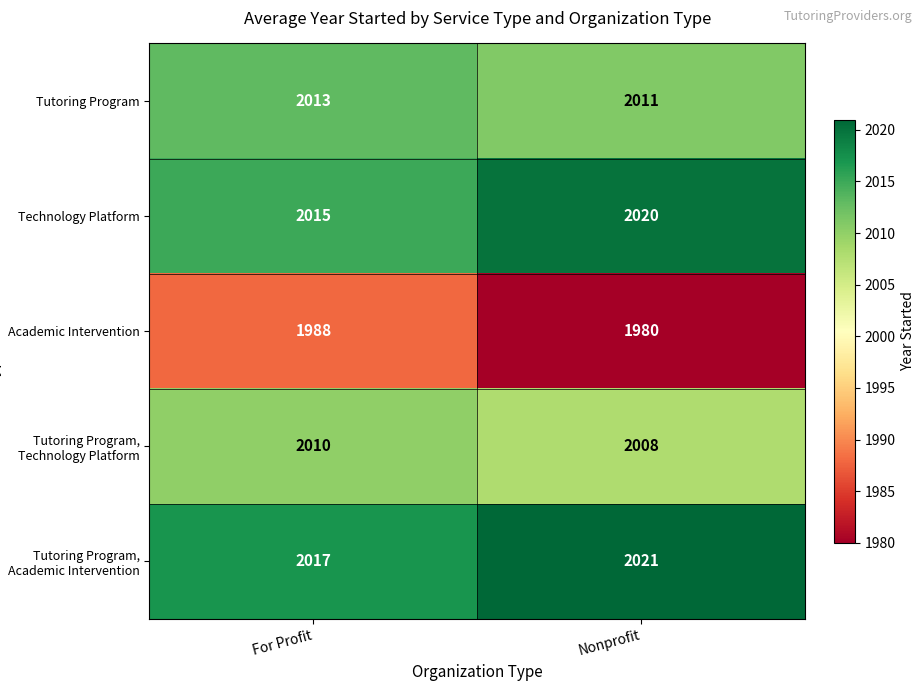

What is the minimum value shown in the chart?

1980